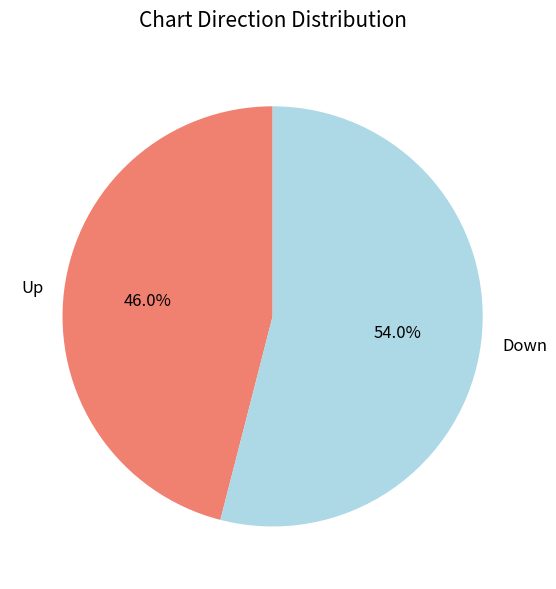

How many segments does this pie chart have?

2